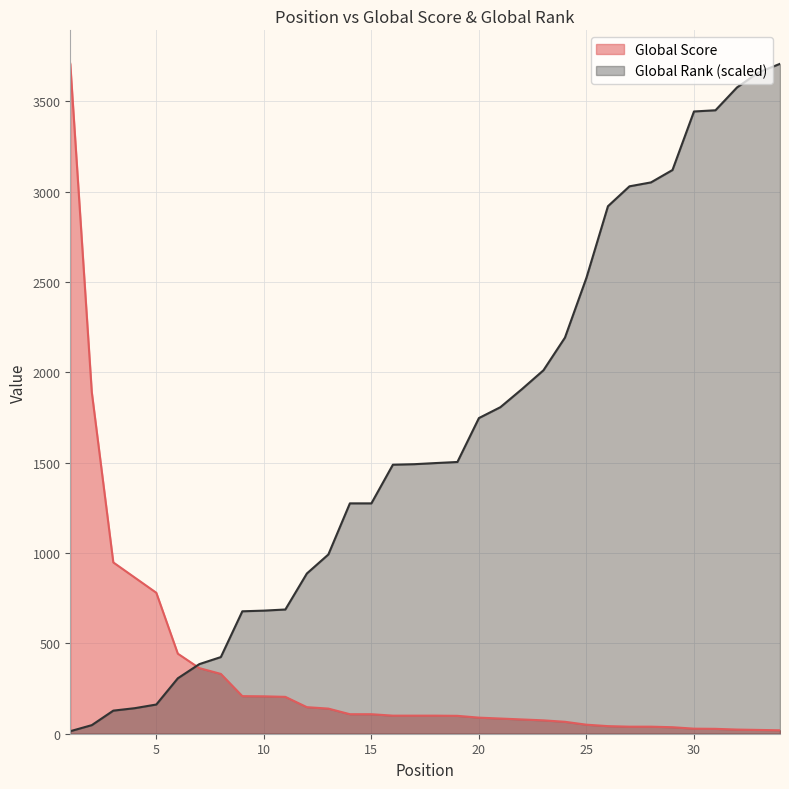

Reading left to right, list all the values displayed in this chart.

Global Score: 3707.0	1890.0	948.0	864.0	780.0	443.0	363.0	331.0	208.0	207.0	204.0	147.0	139.0	108.0	108.0	100.0	100.0	100.0	99.0	89.0	84.0	79.0	74.0	66.0	50.0	42.0	39.0	39.0	36.0	28.0	27.0	23.0	21.0	19.0
Global Rank: 14.0	47.5	127.8	141.4	161.6	306.7	385.1	424.2	677.5	681.2	687.4	886.6	991.9	1274.7	1274.7	1488.6	1491.6	1497.8	1503.7	1746.7	1807.1	1906.9	2011.1	2191.9	2523.2	2919.1	3029.2	3050.9	3119.4	3443.4	3450.0	3576.3	3659.5	3707.0